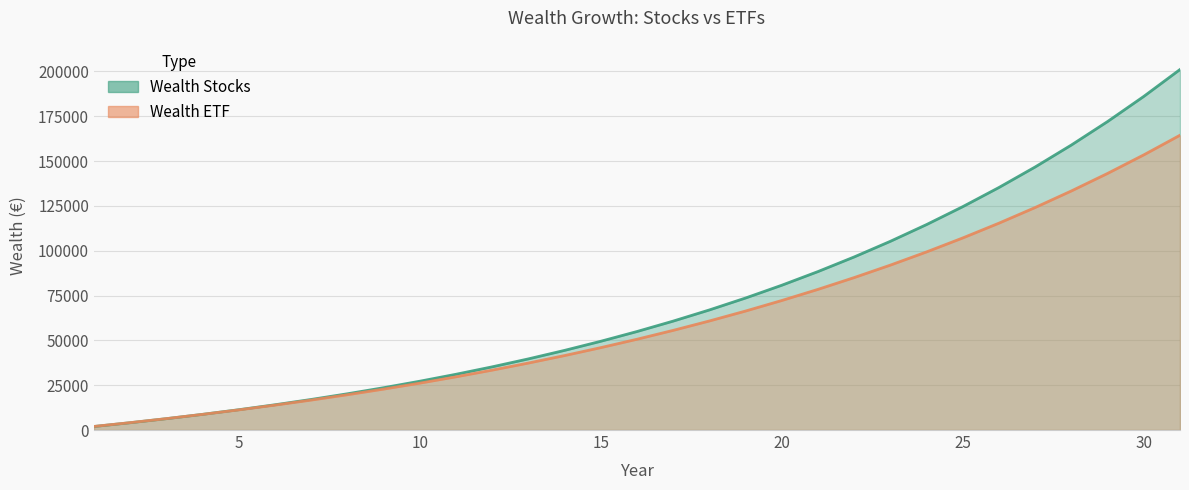

What is the value of the Wealth Stocks point at the 1st from the left?

1970.0